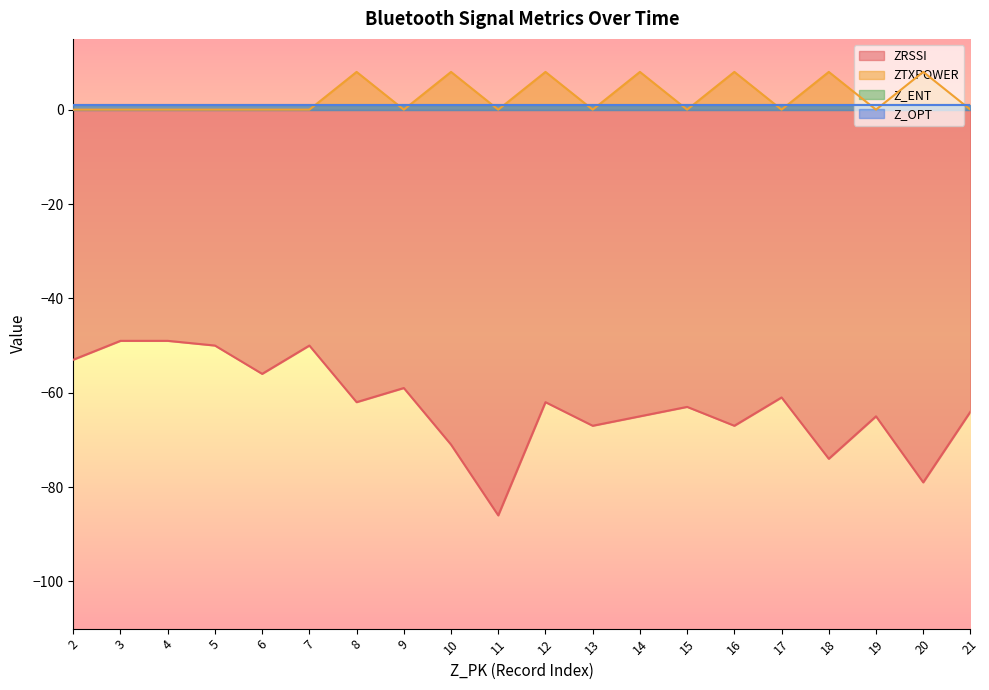

Does the chart display data point markers on the line(s)?

No